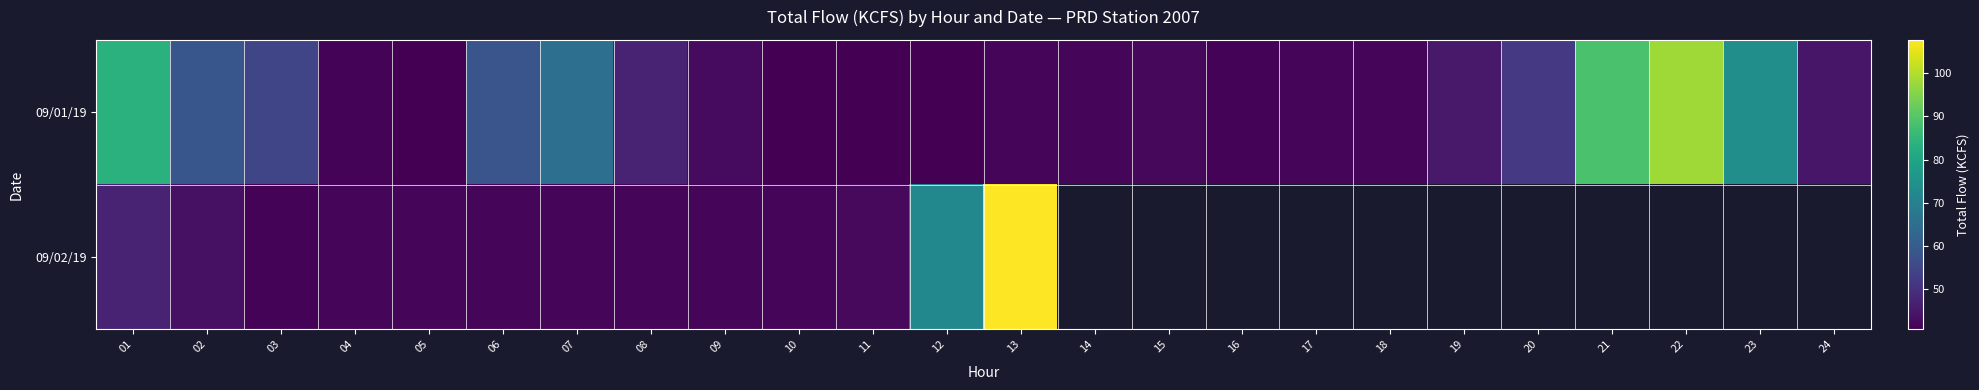

Rank the series at 10 from highest to lowest value.

09/02/19, 09/01/19